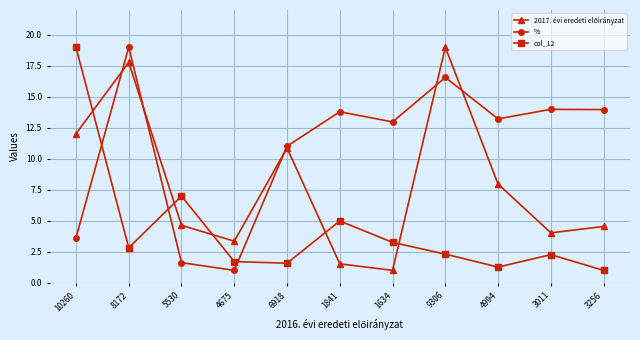

Which series changed the most between 5530 and 9306?

%